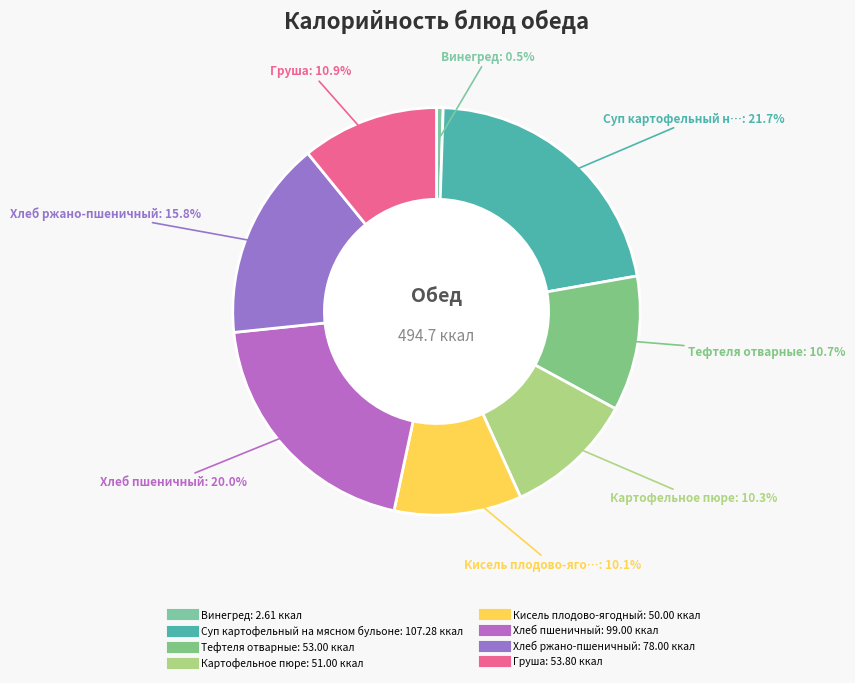

Is it true that Груша is 11% of the pie?

True